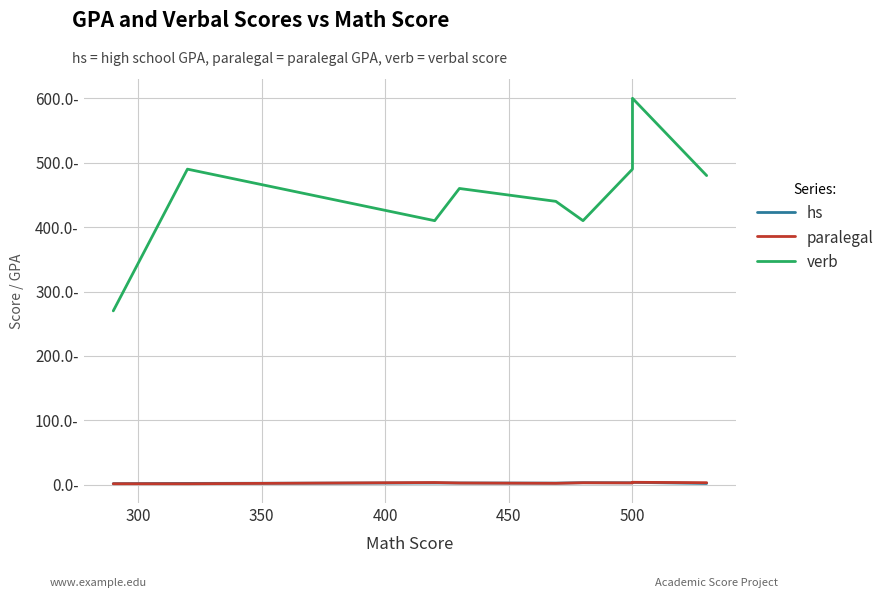

What is the maximum value for verb?

600.0